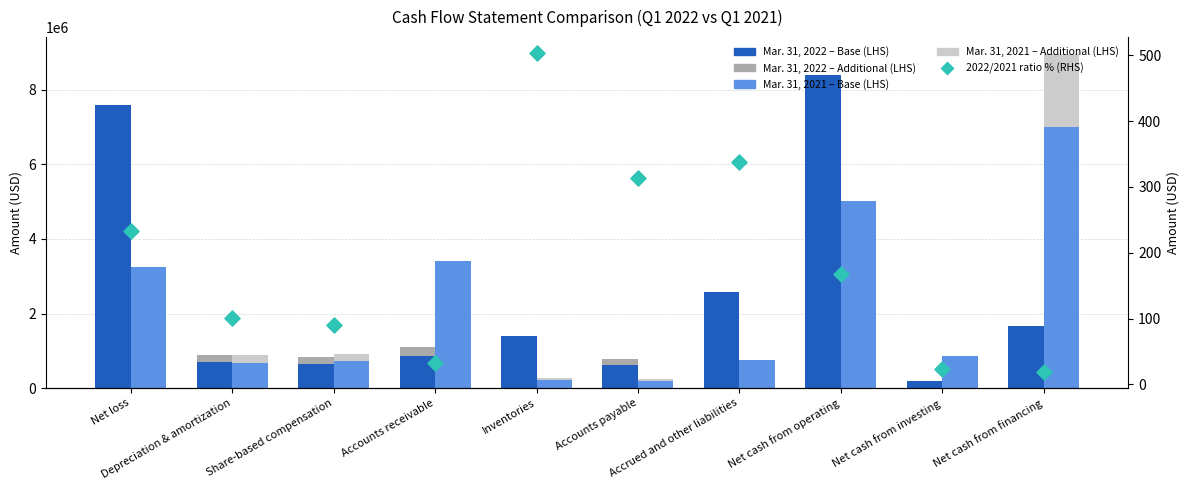

At which category is the sum across all series the highest?

Net cash from operating